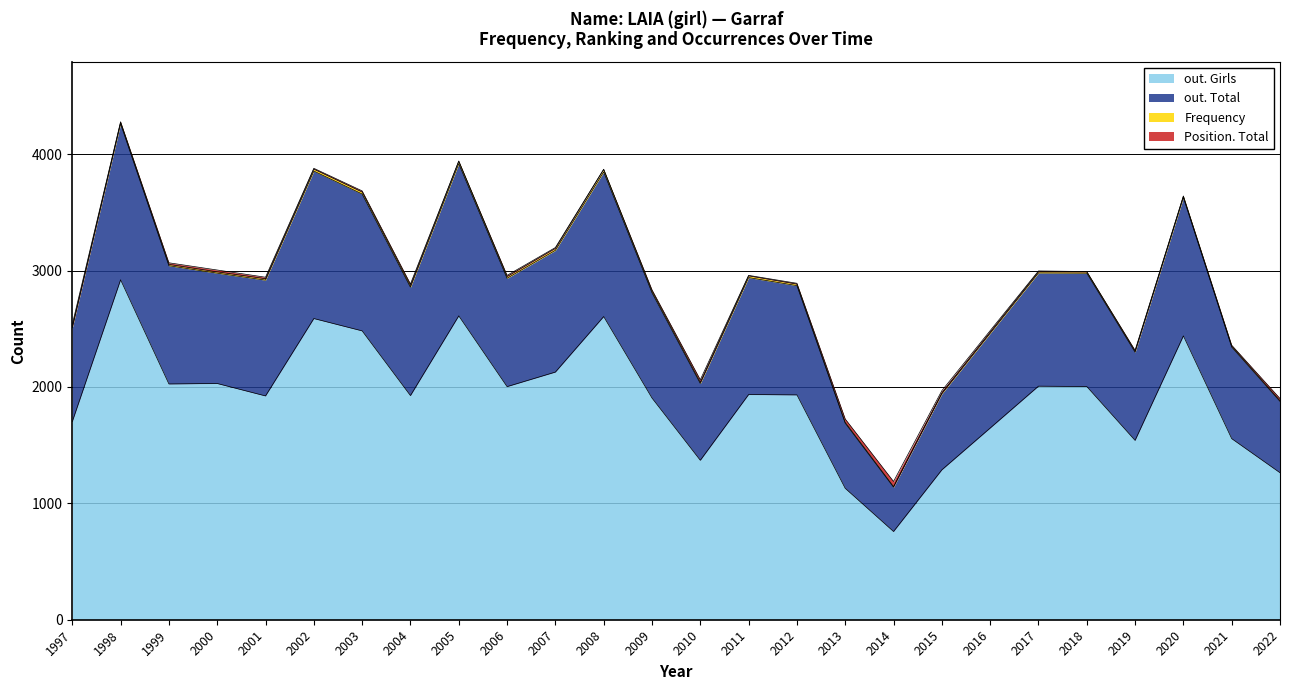

Is it true that out. Total equals 2884 at 2012?

True